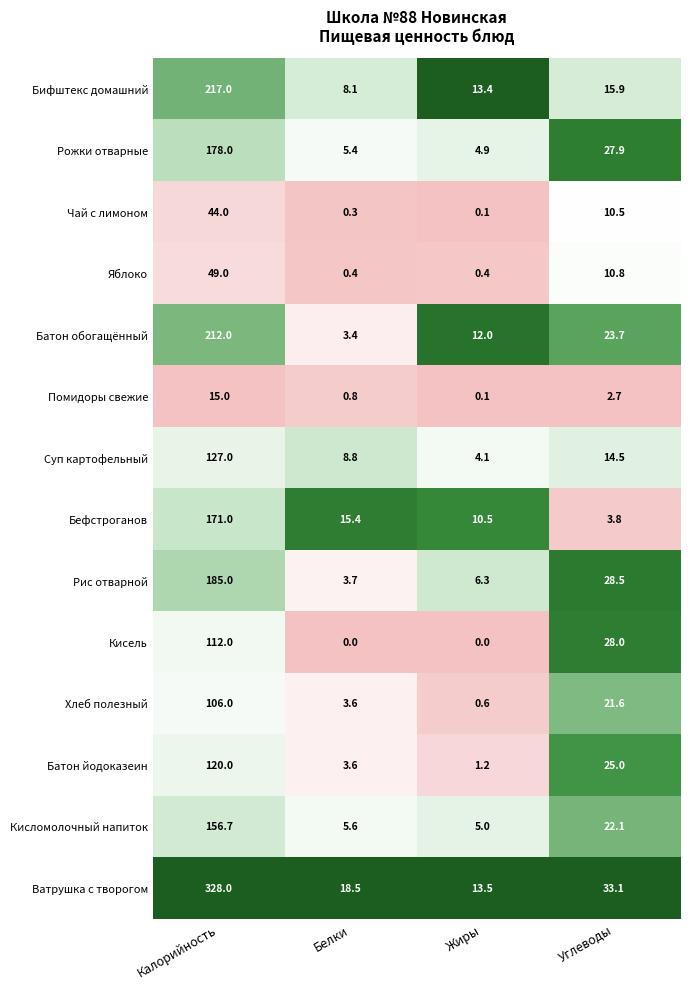

Is it true that Кисломолочный напиток equals 7.2 at Жиры?

False